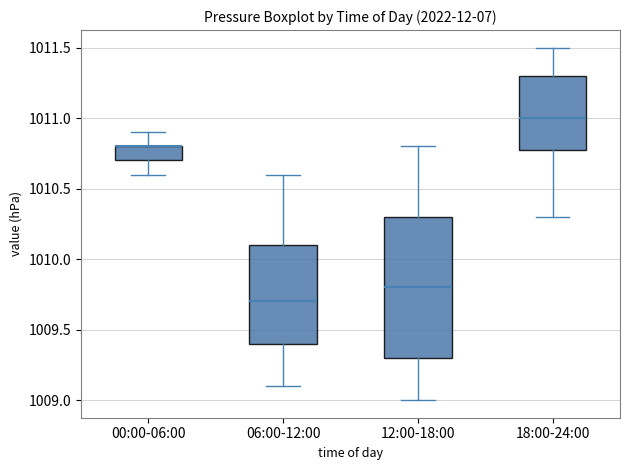

Comparing the boxes themselves (not the whiskers), which one is the tallest?

12:00-18:00